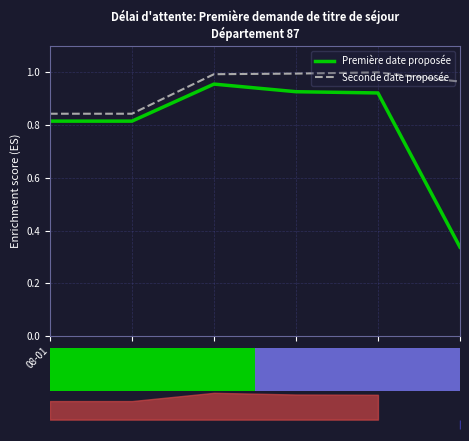

How many bars are there in each group?

2